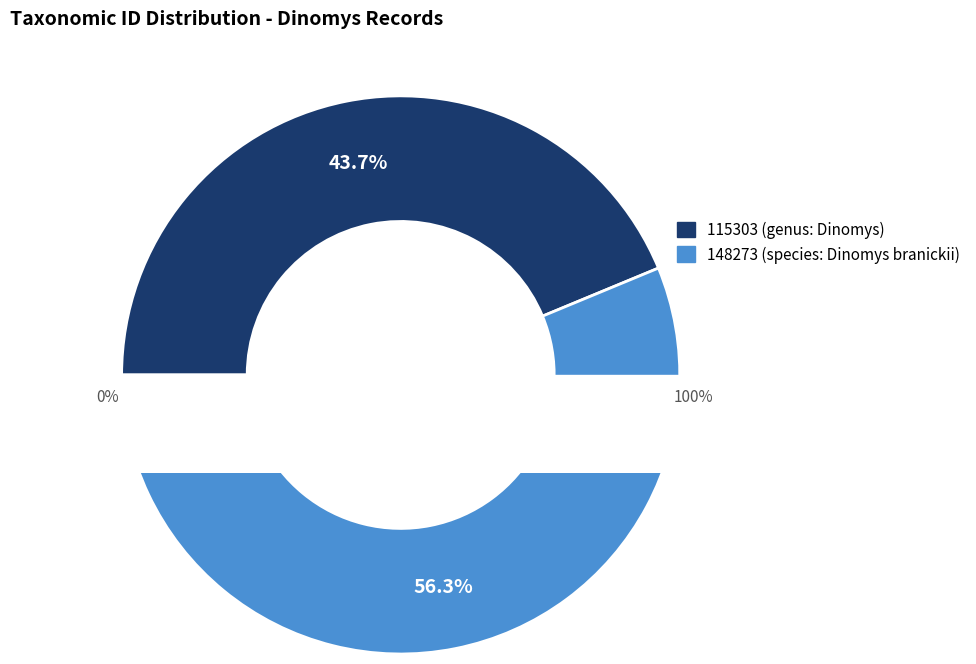

Which category has the biggest portion of the pie?

148273 (species: Dinomys branickii)